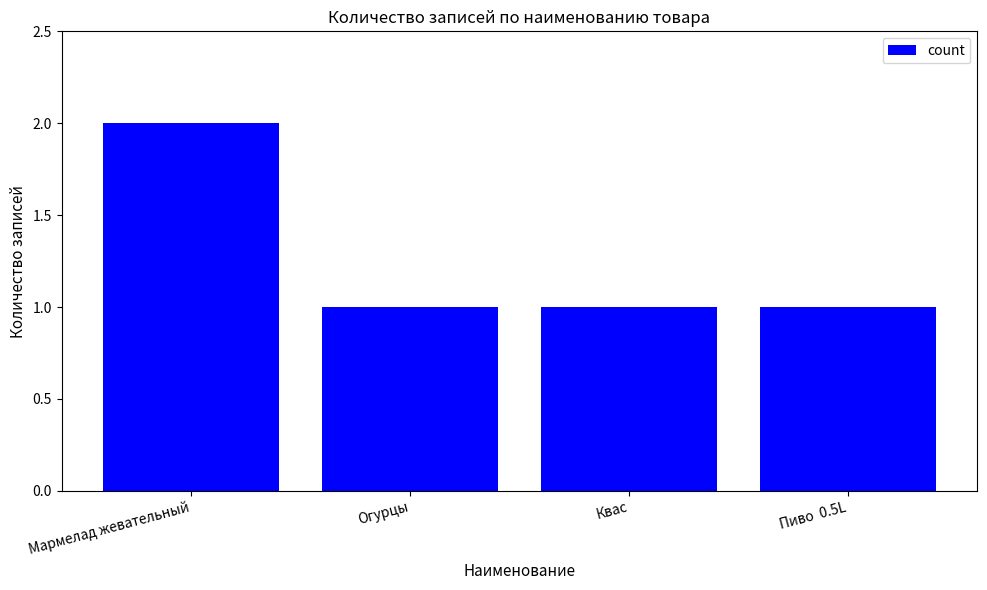

At which category does the chart reach its peak across all series?

Мармелад жевательный